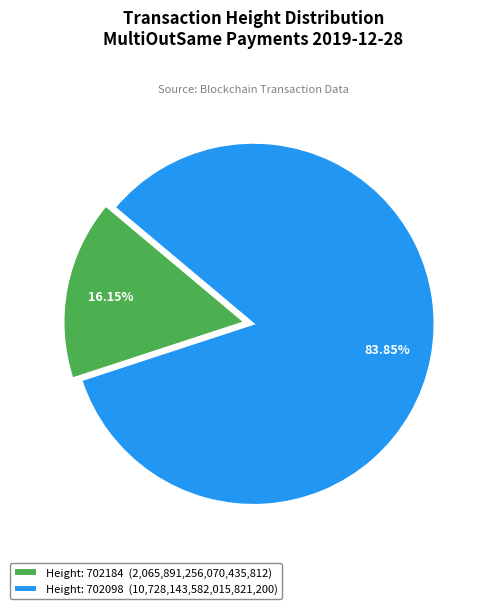

To the nearest percent, what is the average slice percentage?

50%